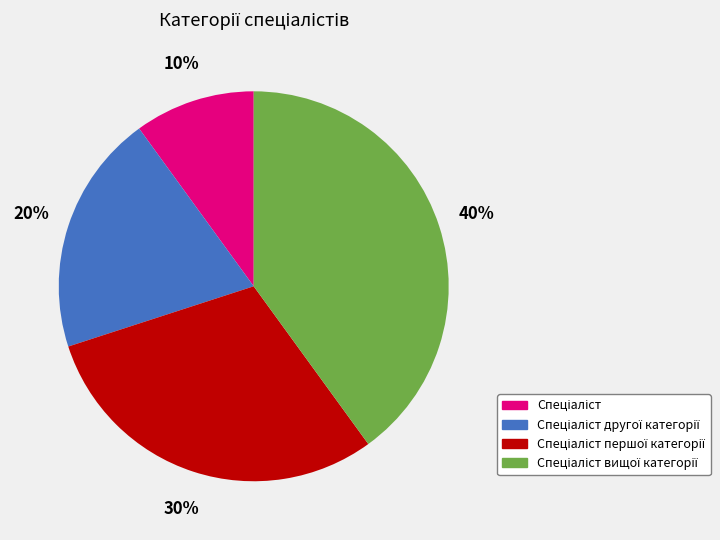

To the nearest percent, what is the average slice percentage?

25%